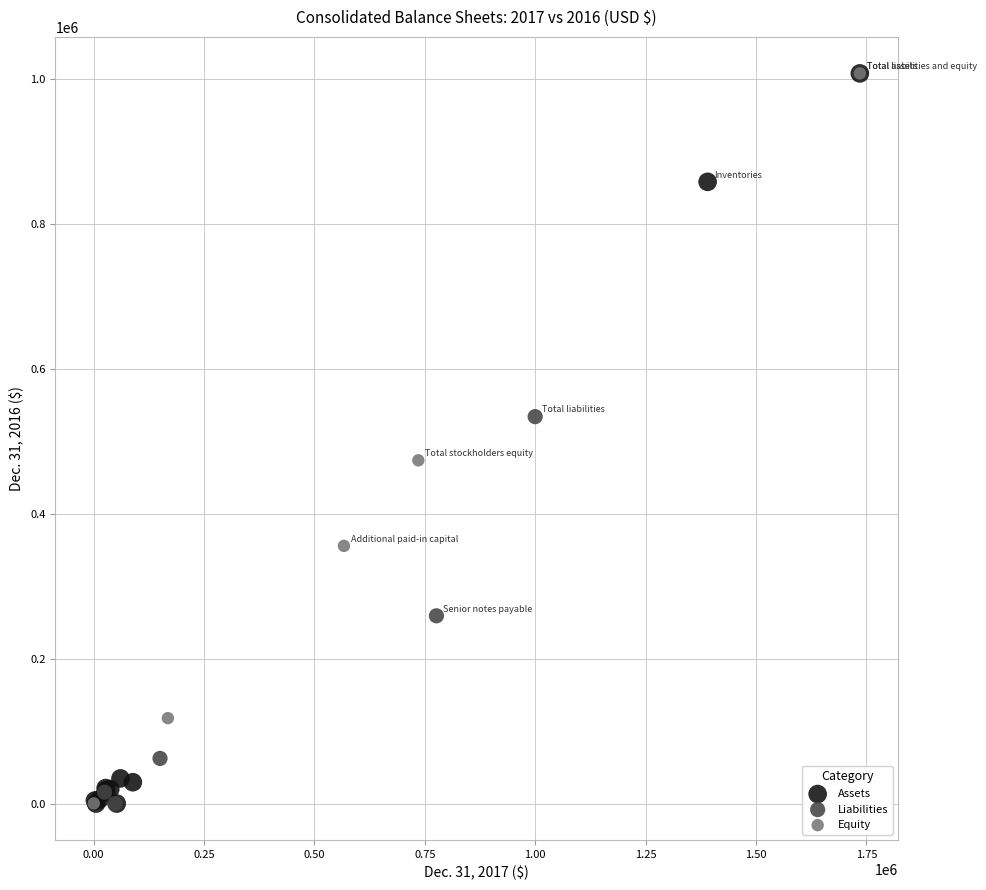

What are all the series names shown in the legend?

Assets, Liabilities, Equity